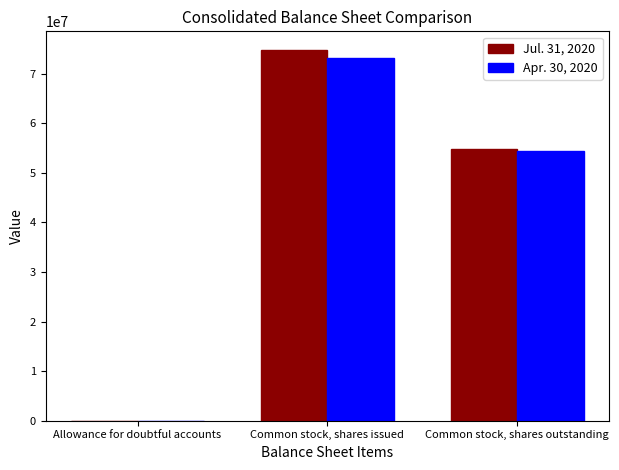

What are all the series names shown in the legend?

Jul. 31, 2020, Apr. 30, 2020